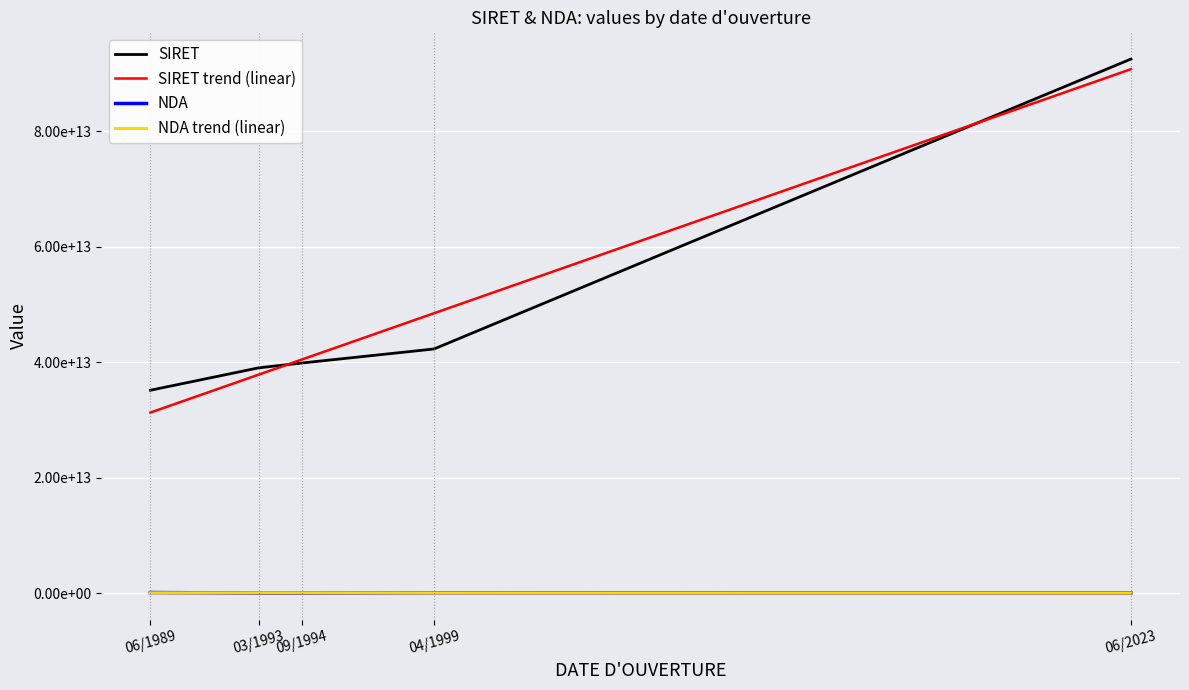

What is the spread (max minus min) of values at 03/1993?

39008398056124.0